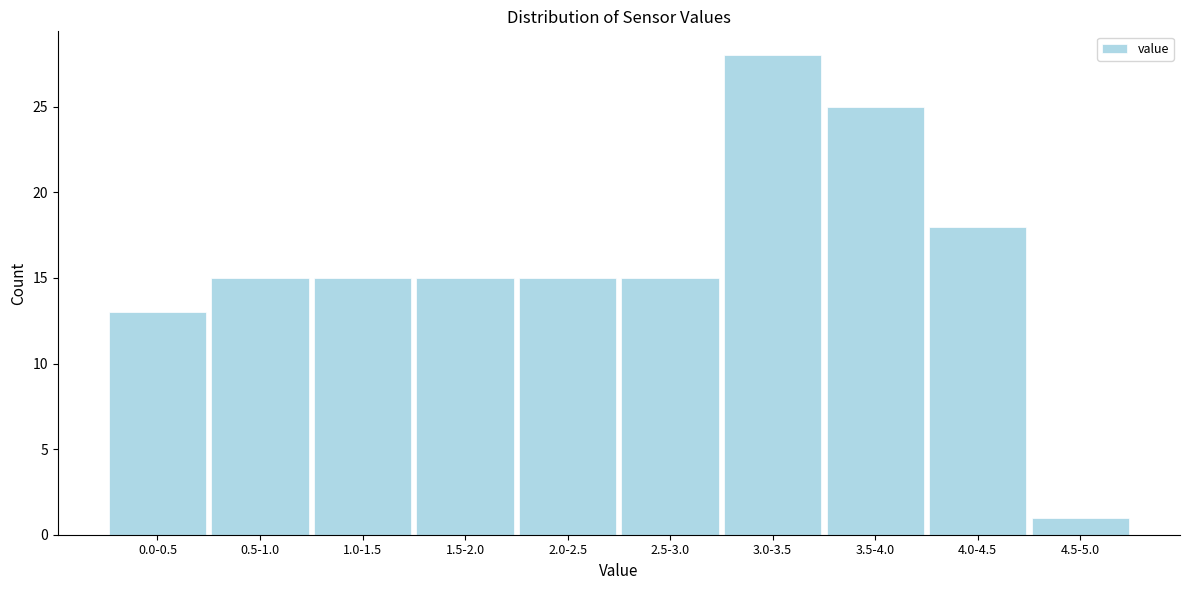

Reading left to right, what are all the values shown in this chart?

0.0-0.5=13	0.5-1.0=15	1.0-1.5=15	1.5-2.0=15	2.0-2.5=15	2.5-3.0=15	3.0-3.5=28	3.5-4.0=25	4.0-4.5=18	4.5-5.0=1